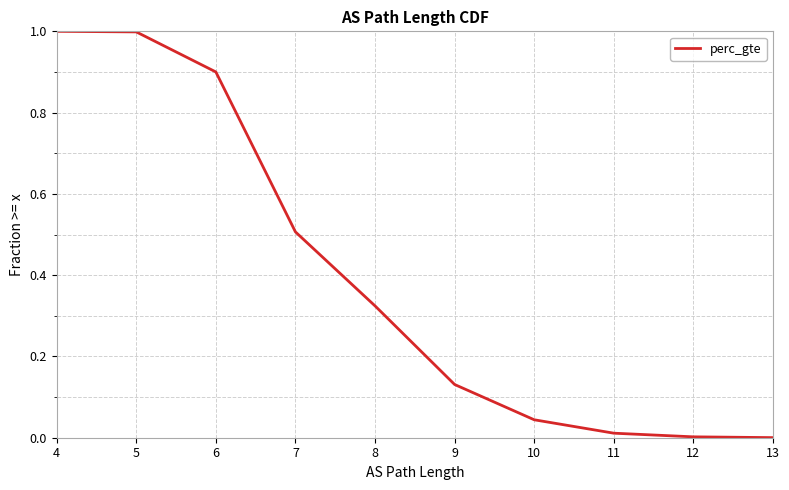

True or false: the data shows -0.3 at 13.

False